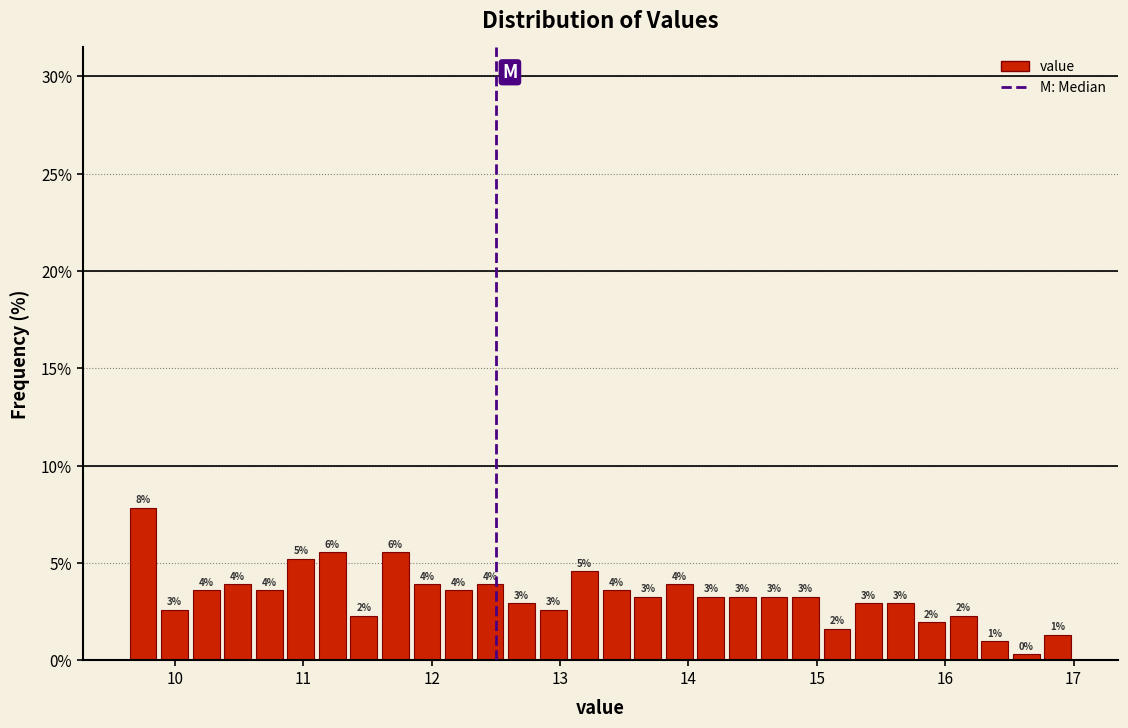

Around what value on the x-axis is the tallest bar? Give the approximate position of its centre, as read against the axis.

9.8